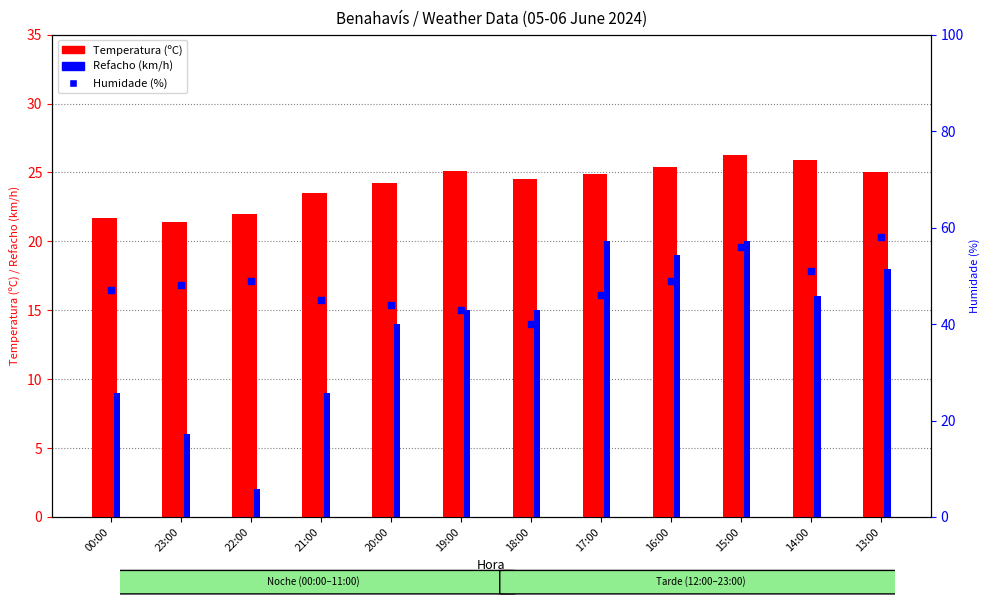

At how many categories does at least one series exceed 27?

12